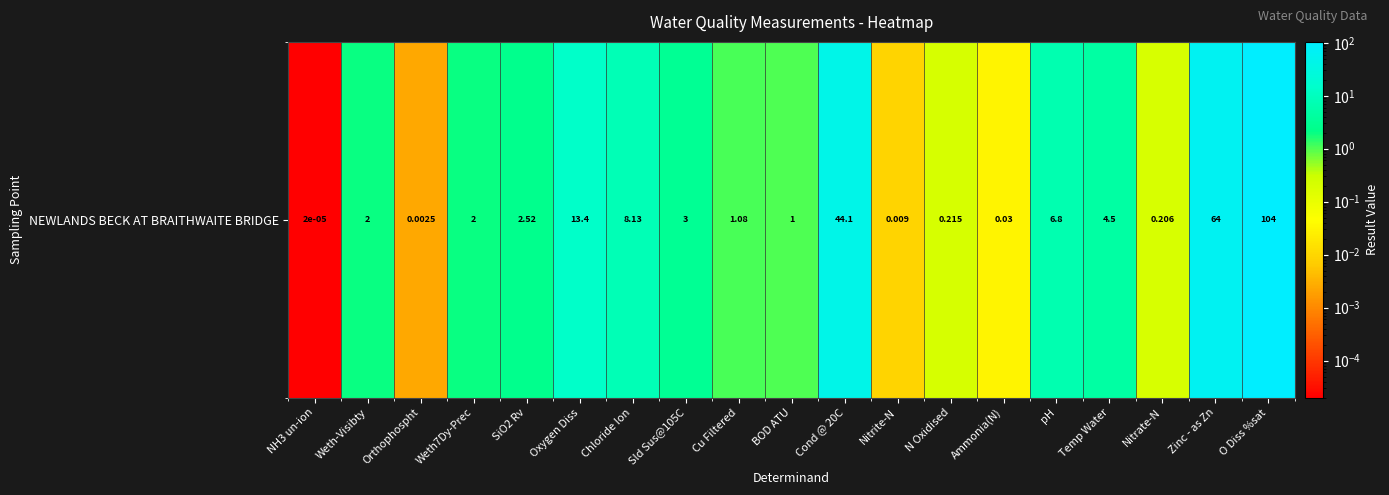

How many values are below 2?

8